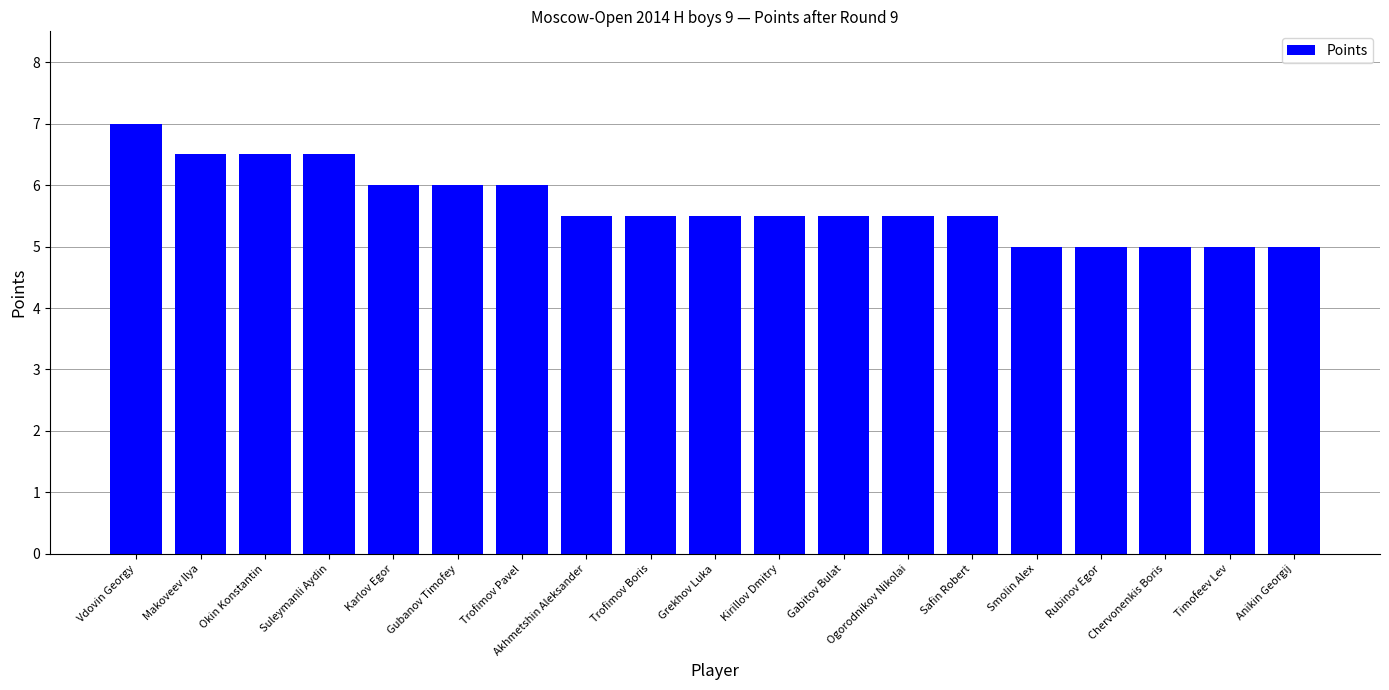

Which has a higher value, Safin Robert or Smolin Alex?

Safin Robert